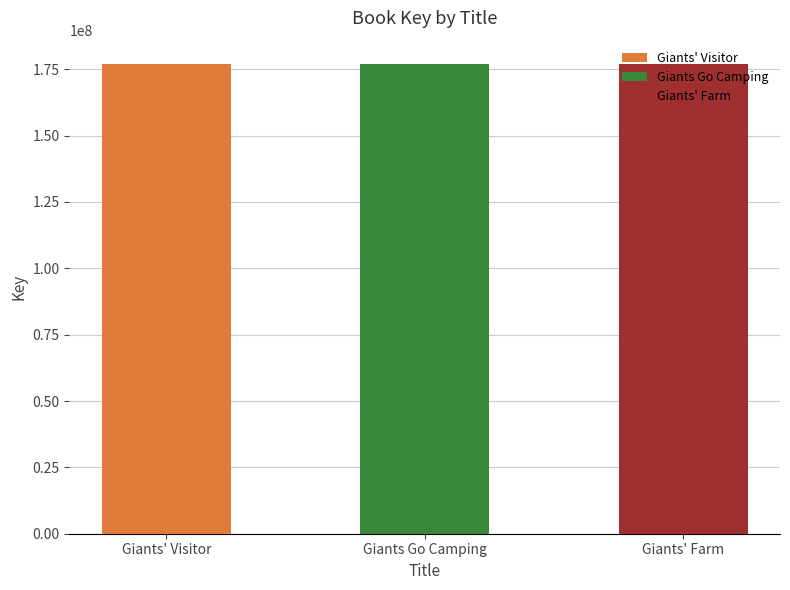

Rank the categories by value from lowest to highest.

Giants' Farm, Giants Go Camping, Giants' Visitor